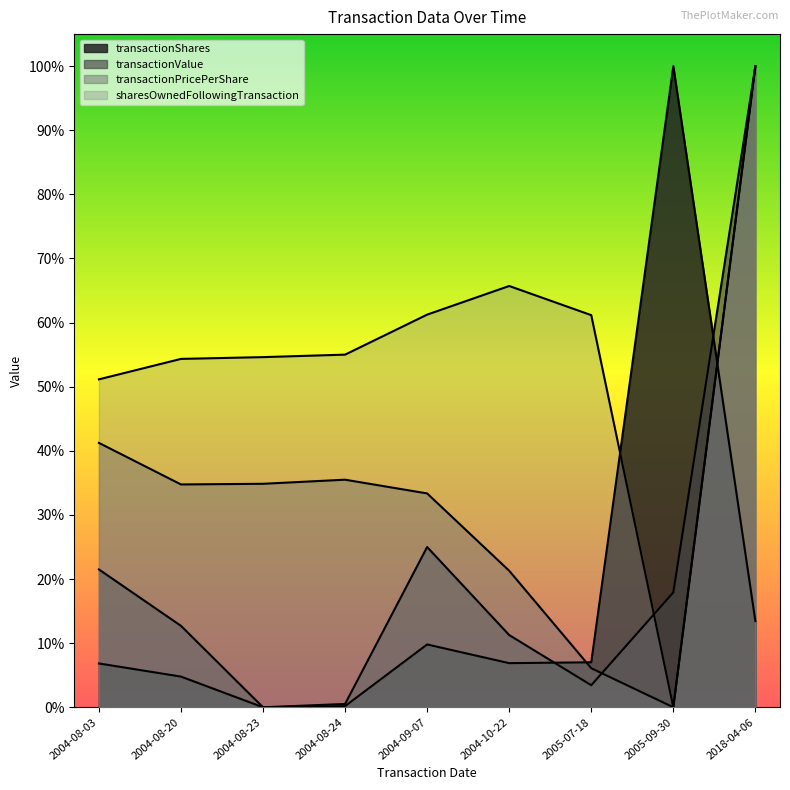

List the series in order of their peak value, highest first.

transactionShares, transactionValue, transactionPricePerShare, sharesOwnedFollowingTransaction